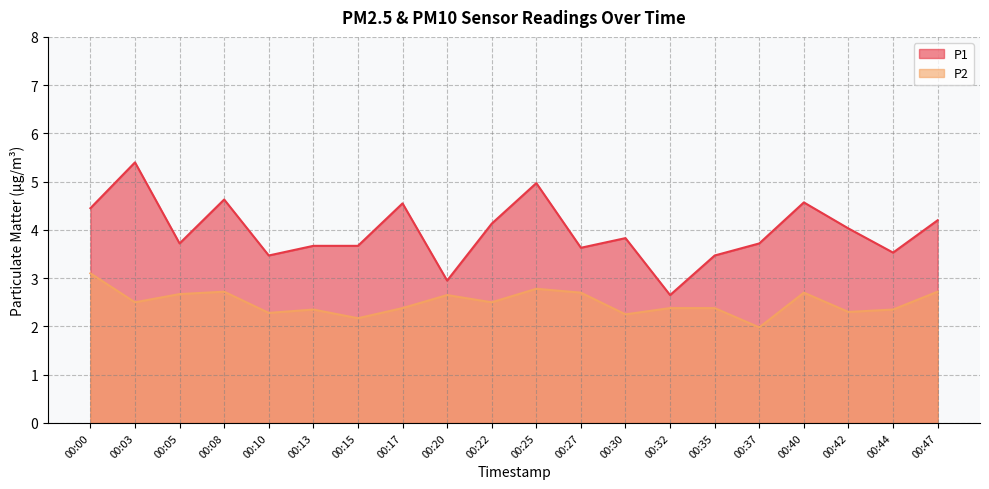

Which series has the largest range (max minus min)?

P1